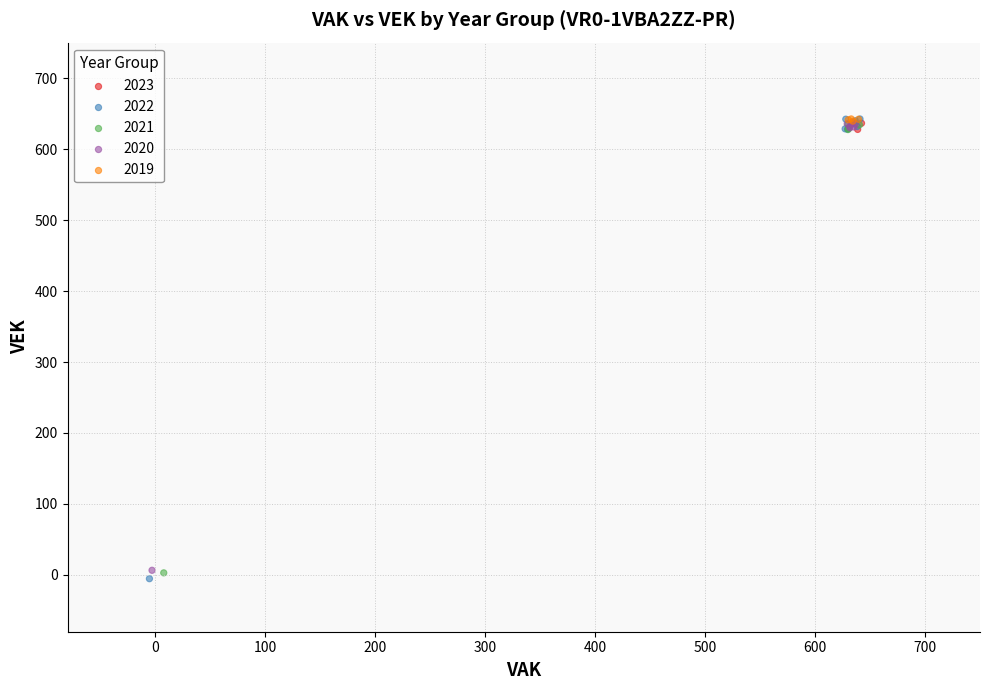

What are all the series names shown in the legend?

2023, 2022, 2021, 2020, 2019